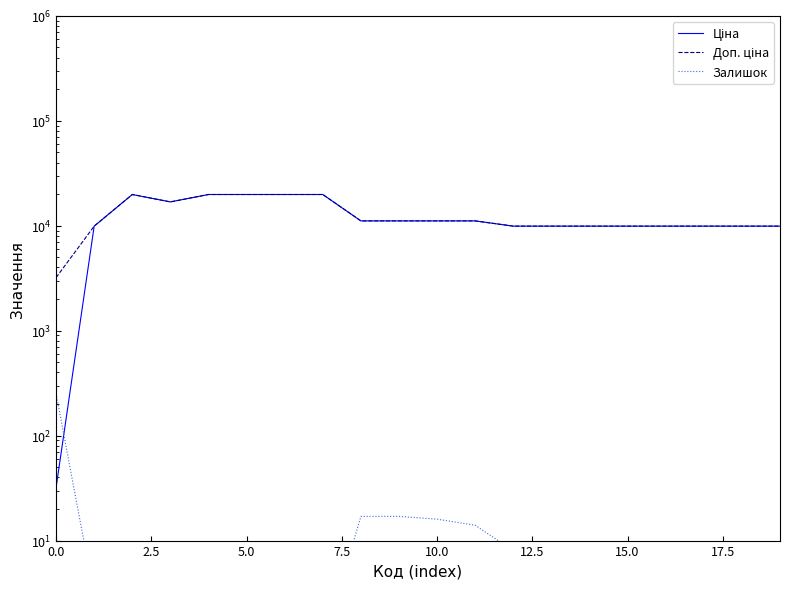

What is the label of the 10th point from the right?

10